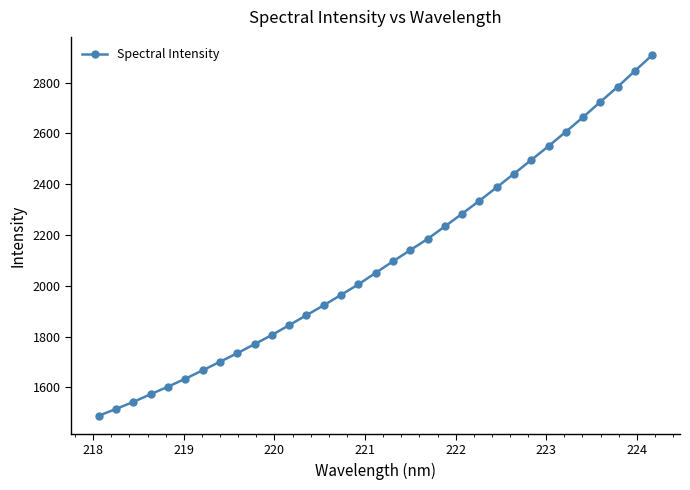

True or false: the data has more than 0 interior local peaks.

False